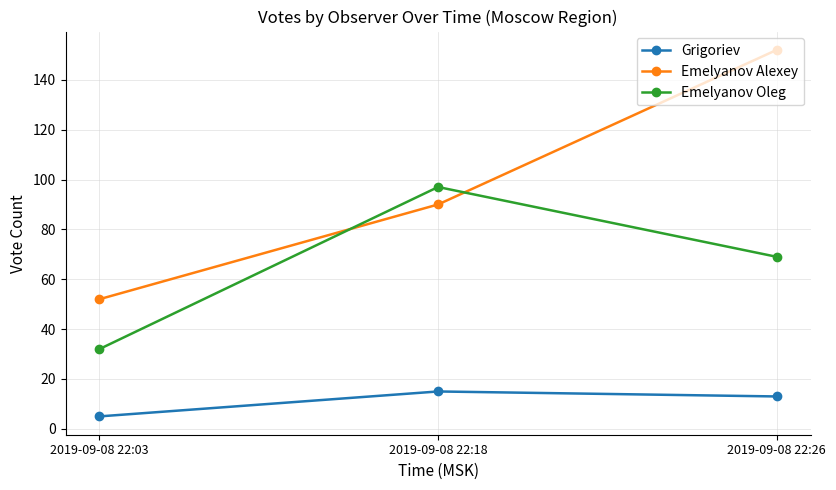

The Grigoriev series shows 5 at 2019-09-08 22:03. True or false?

True